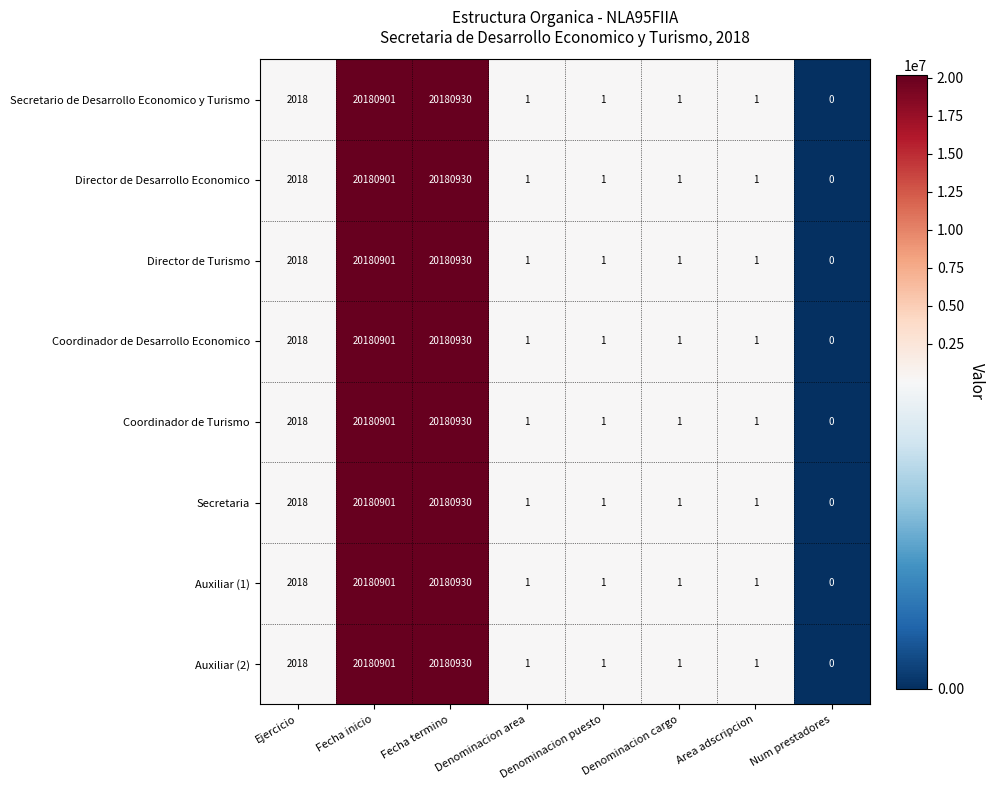

The Auxiliar (2) series shows 2 at Denominacion puesto. True or false?

False